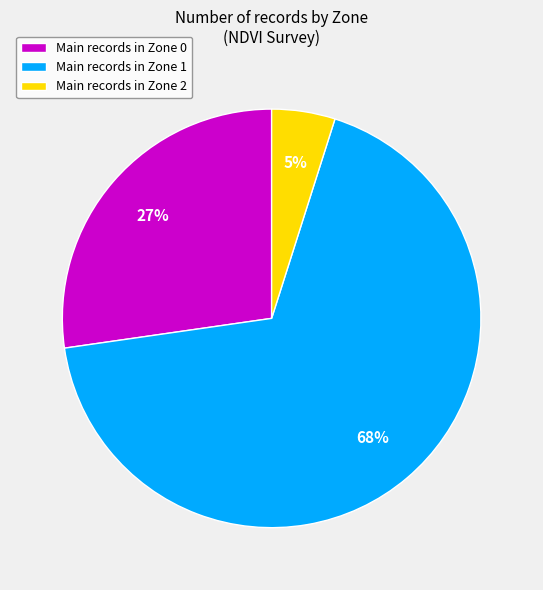

What is the majority slice?

Main records in Zone 1